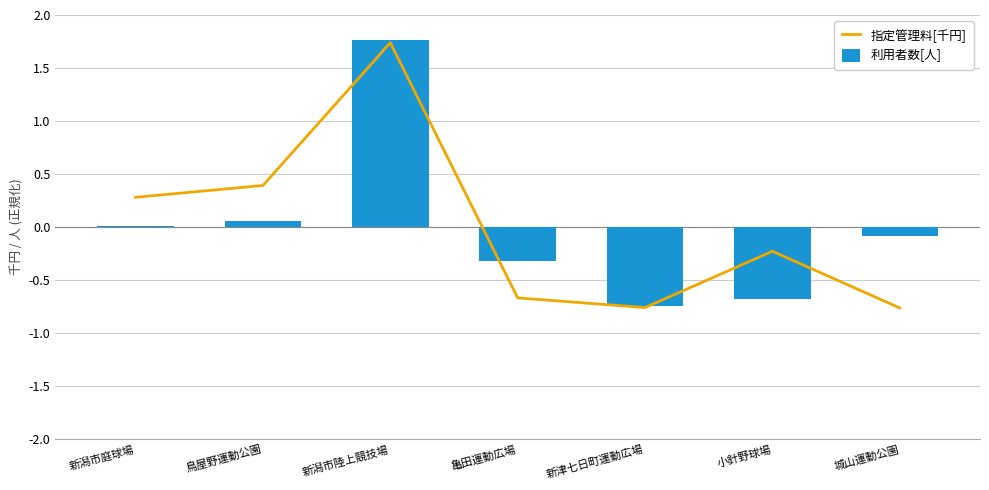

Where is 指定管理料[千円] nearest to the value 0?

小針野球場